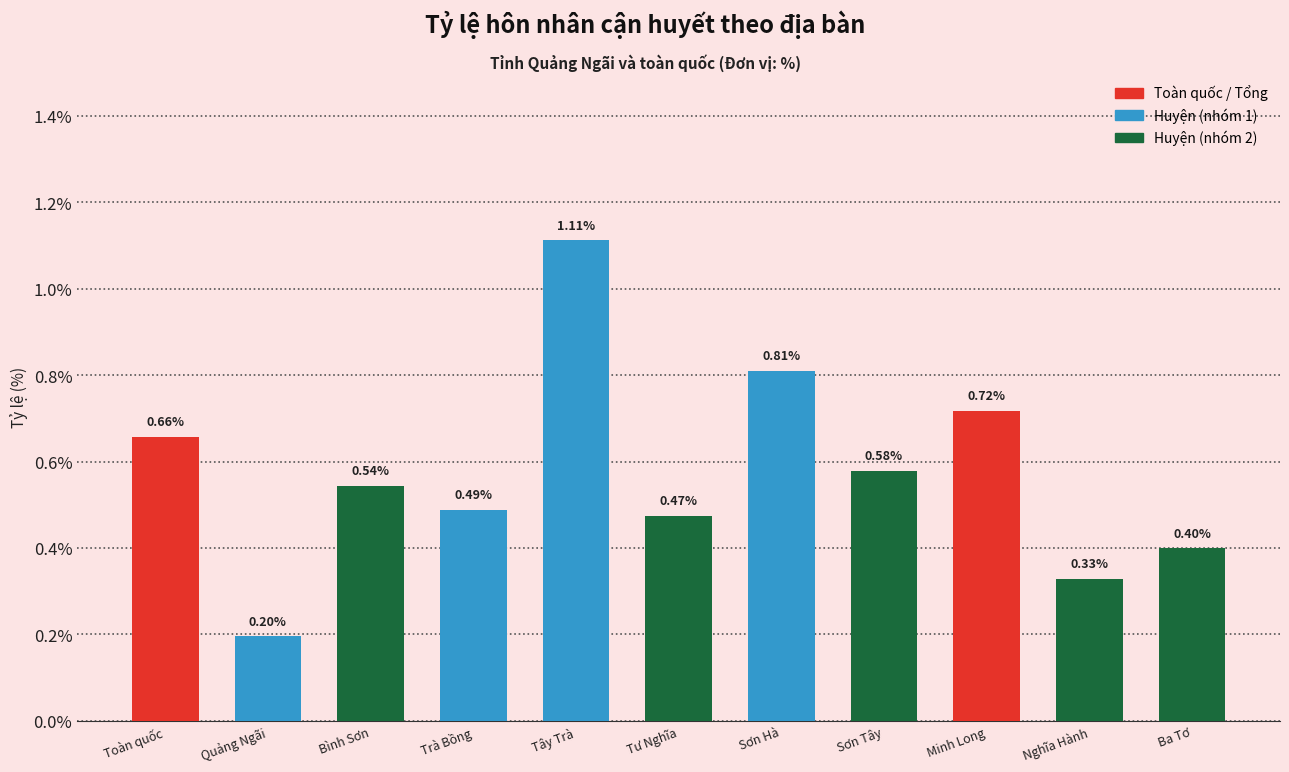

What is the label of the 6th bar from the right?

Tư Nghĩa